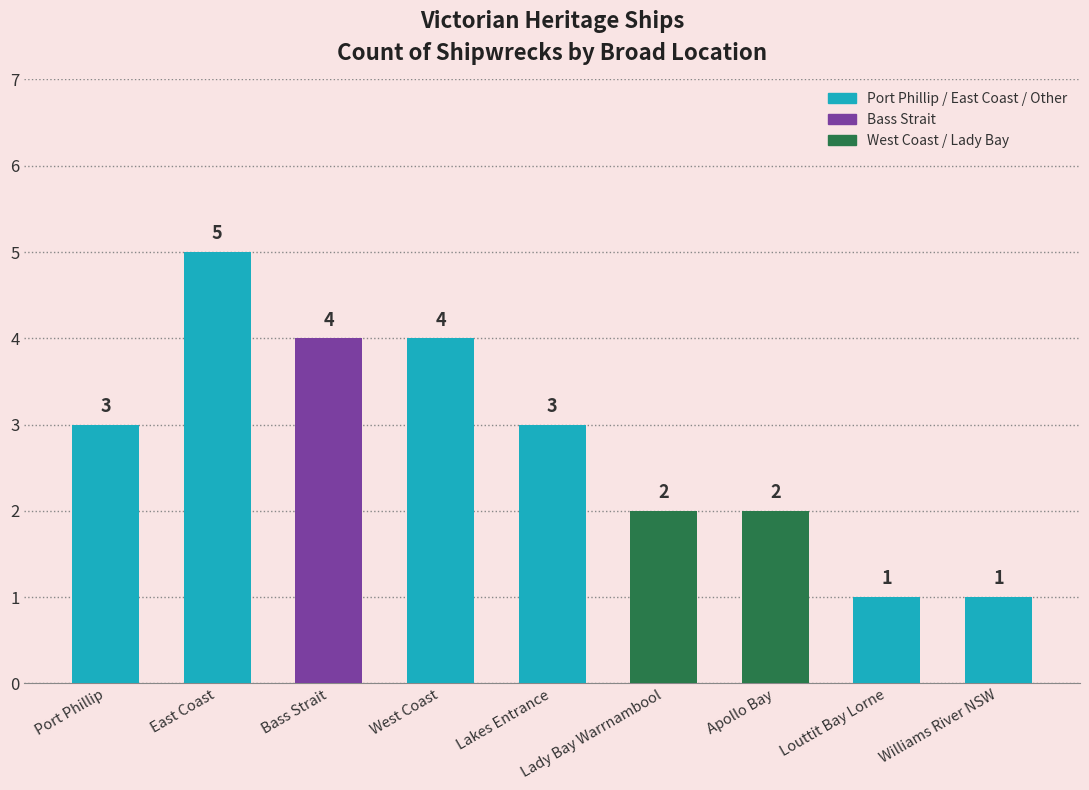

Is it true that the value at Apollo Bay is 2?

True